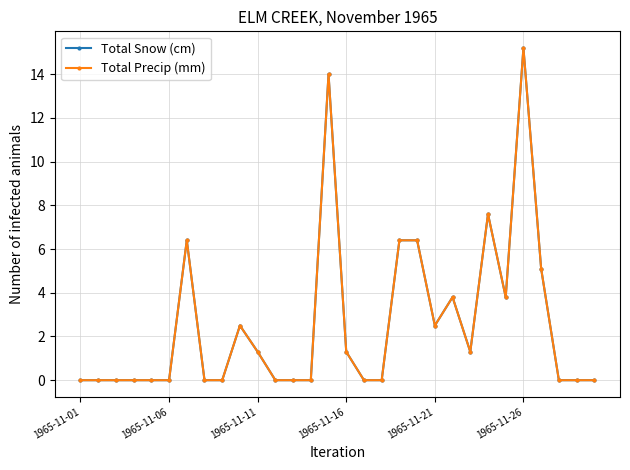

Is this an area chart (filled region under the line)?

No